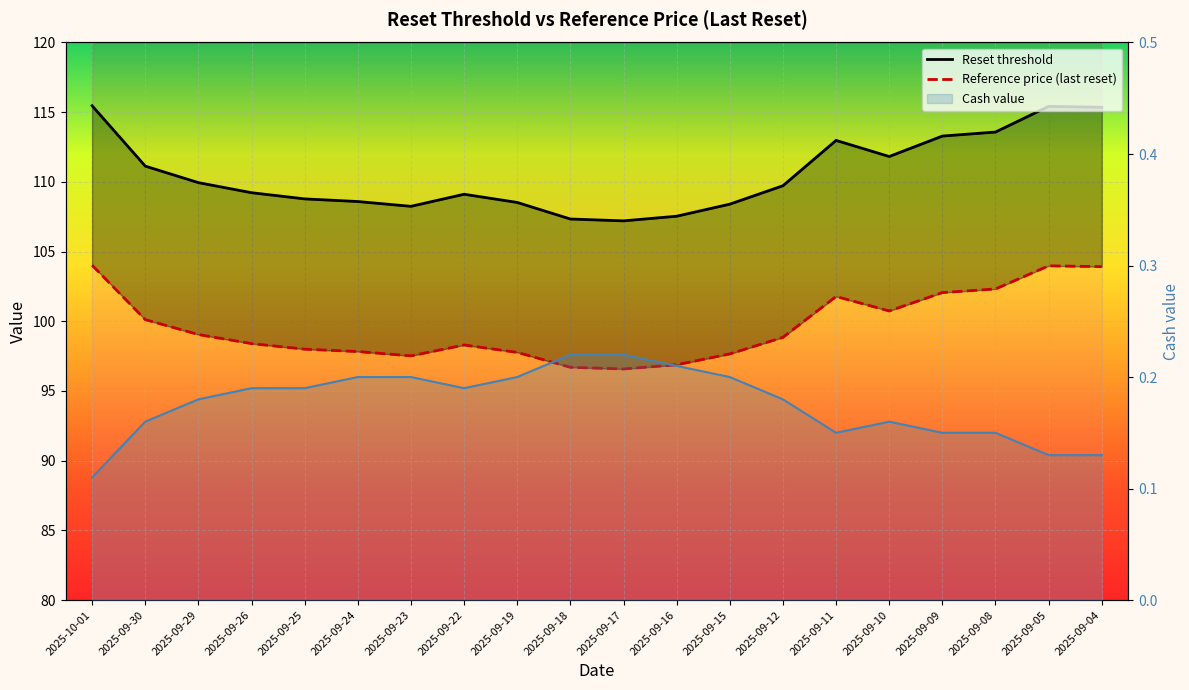

Between 2025-09-30 and 2025-09-05, which series saw the biggest shift?

Reset threshold